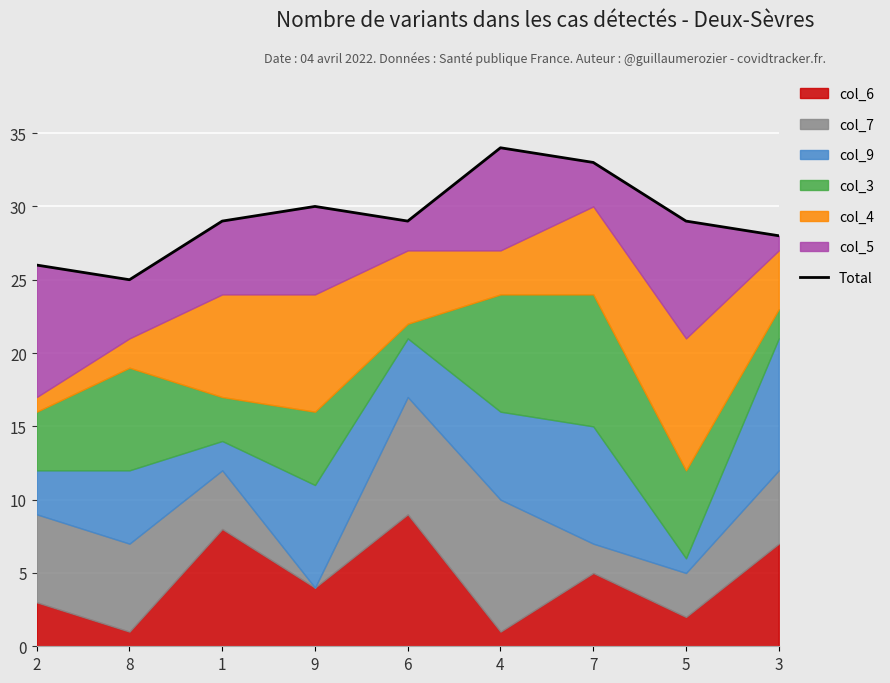

What is the difference between the maximum and second lowest values?

8